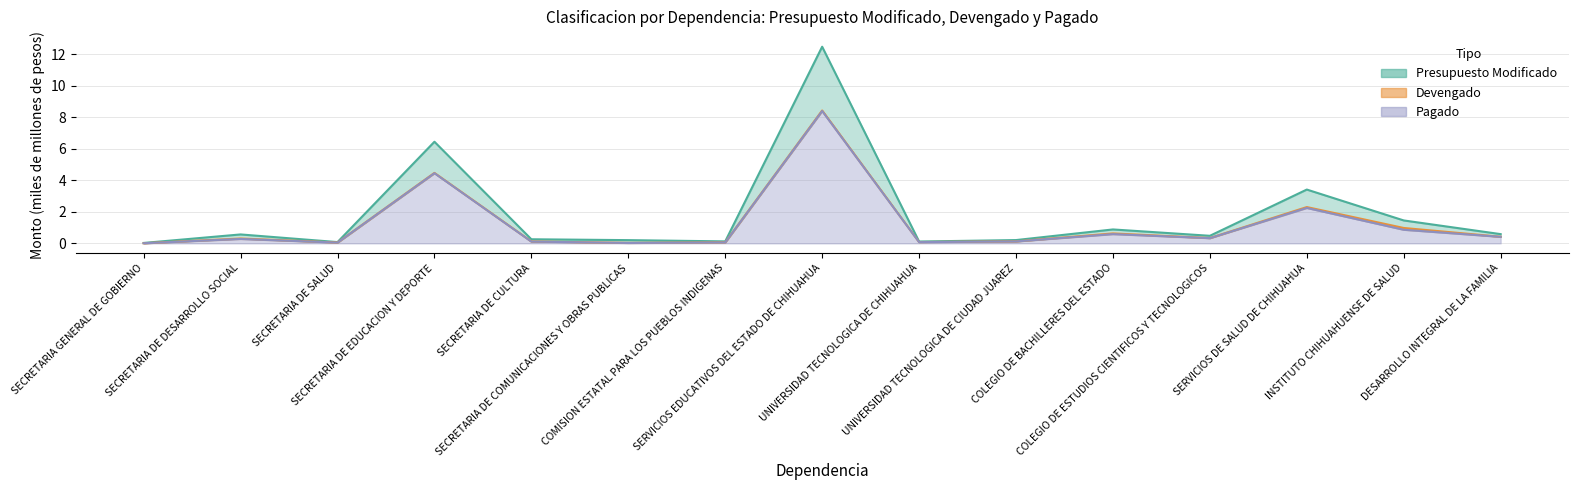

Which category has the lowest value across all series?

SECRETARIA GENERAL DE GOBIERNO